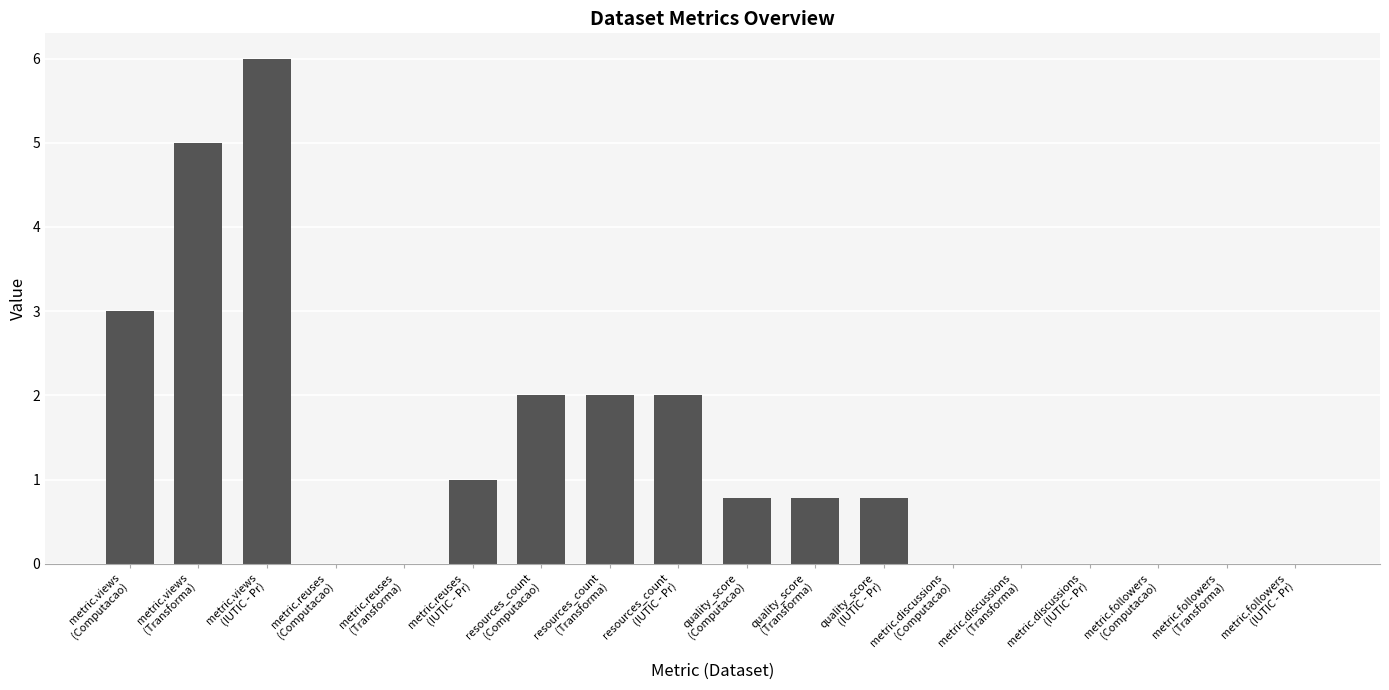

What is the greatest value displayed?

6.0